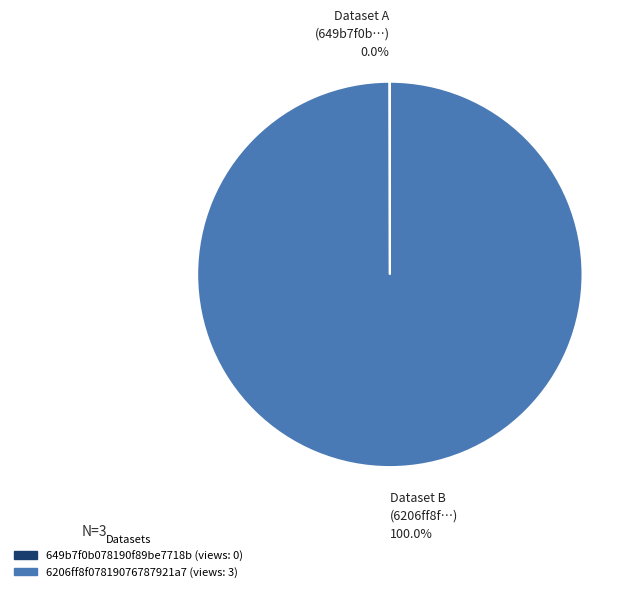

Which category has the biggest portion of the pie?

6206ff8f07819076787921a7